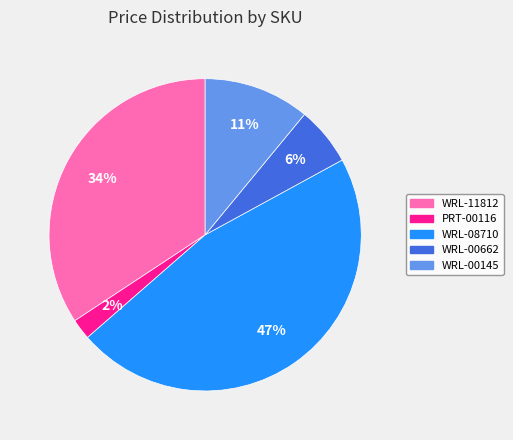

The WRL-00145 slice represents 1% of the pie. True or false?

False